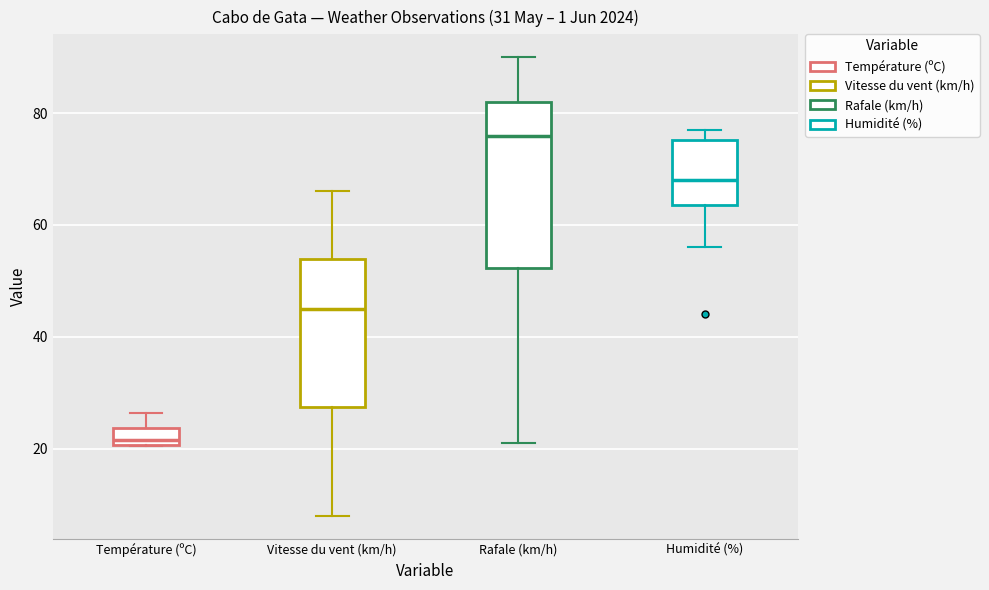

Which box has the lowest median line?

Température (ºC)